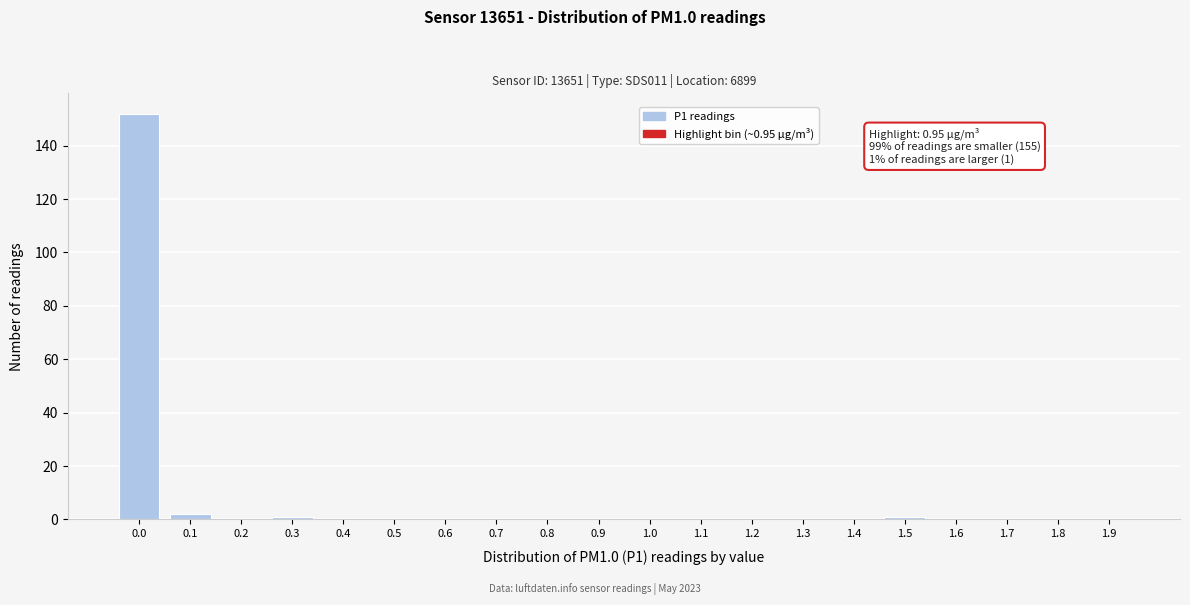

Reading right to left, list all the values displayed in this chart.

1.9=0	1.8=0	1.7=0	1.6=0	1.5=1	1.4=0	1.3=0	1.2=0	1.1=0	1.0=0	0.9=0	0.8=0	0.7=0	0.6=0	0.5=0	0.4=0	0.3=1	0.2=0	0.1=2	0.0=152